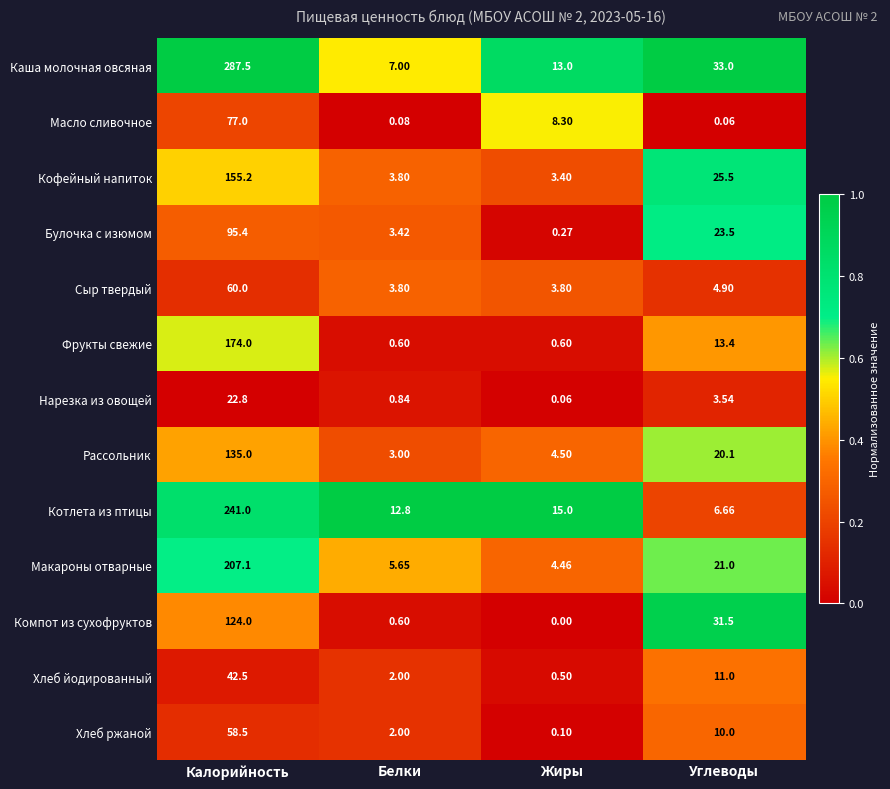

How many series are shown in this chart?

13